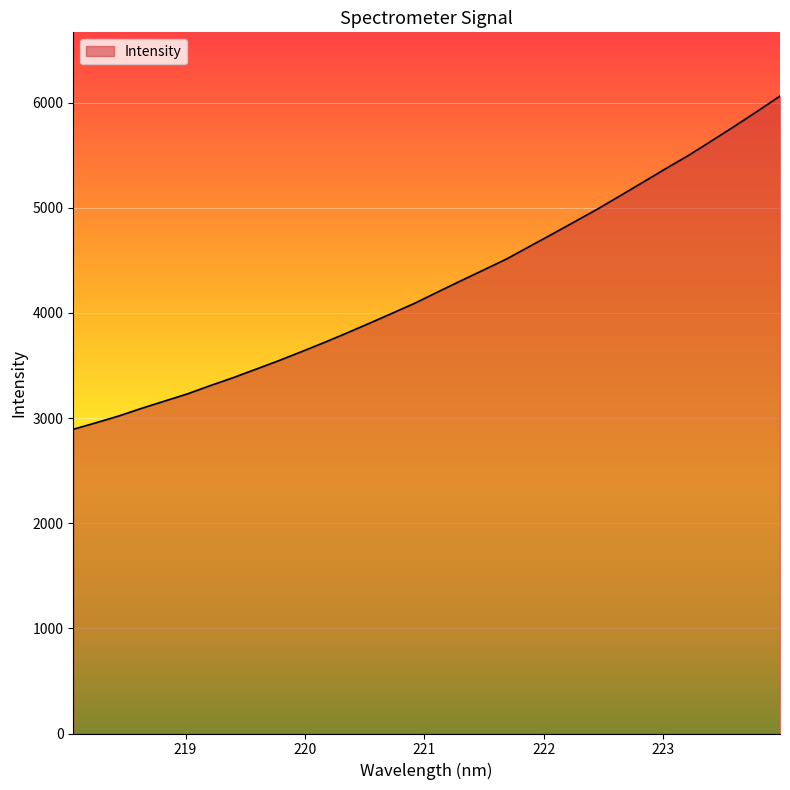

What is the greatest value displayed?

6061.8